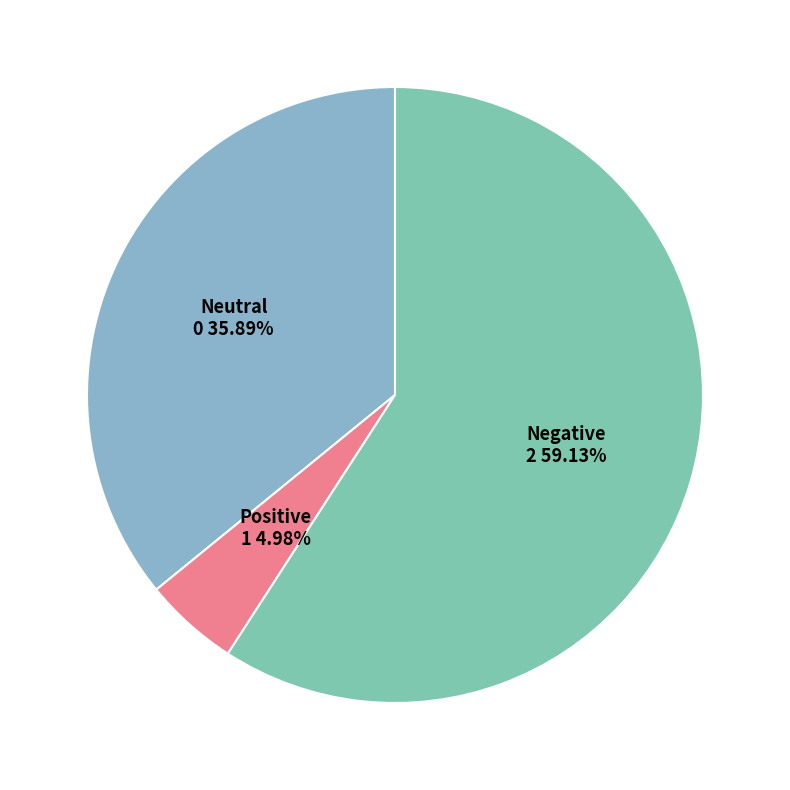

How many segments does this pie chart have?

3